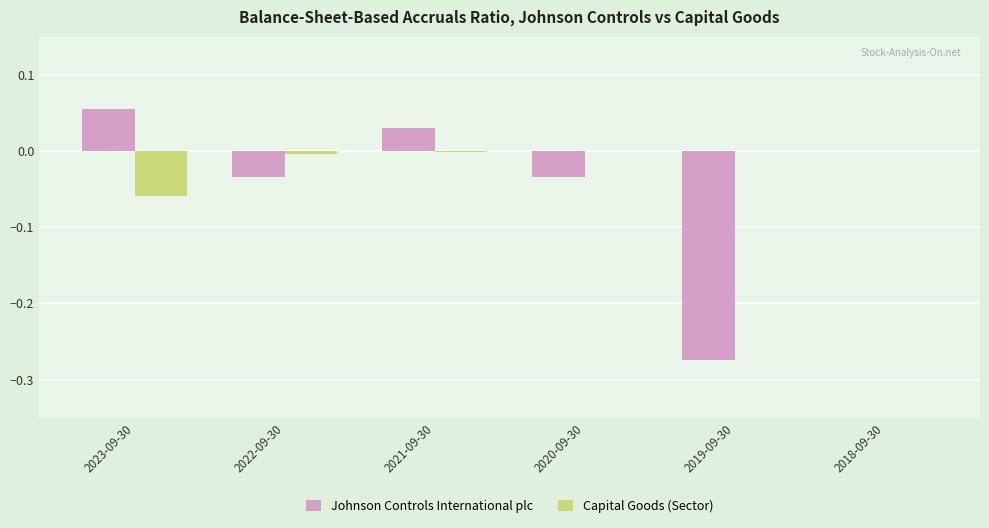

How many groups of bars are there?

6